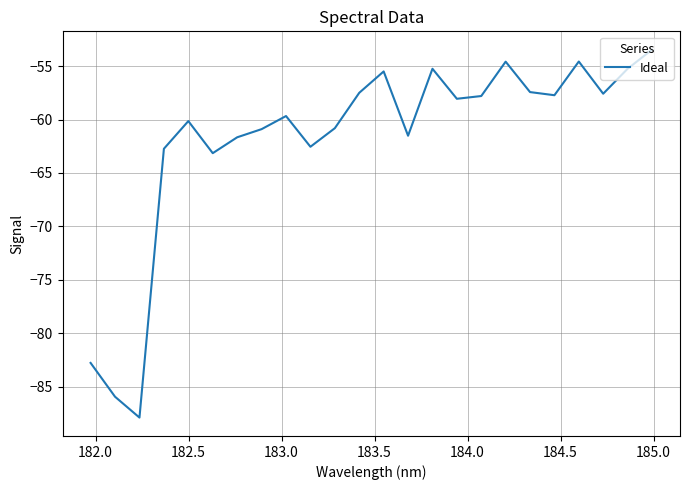

What is the difference between the maximum and minimum values?

34.4